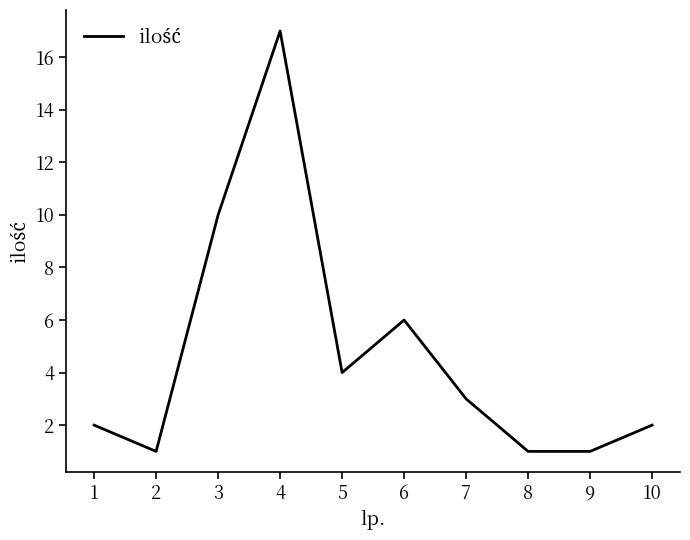

What is the ratio of the value at 4 to the value at 1?

8.5